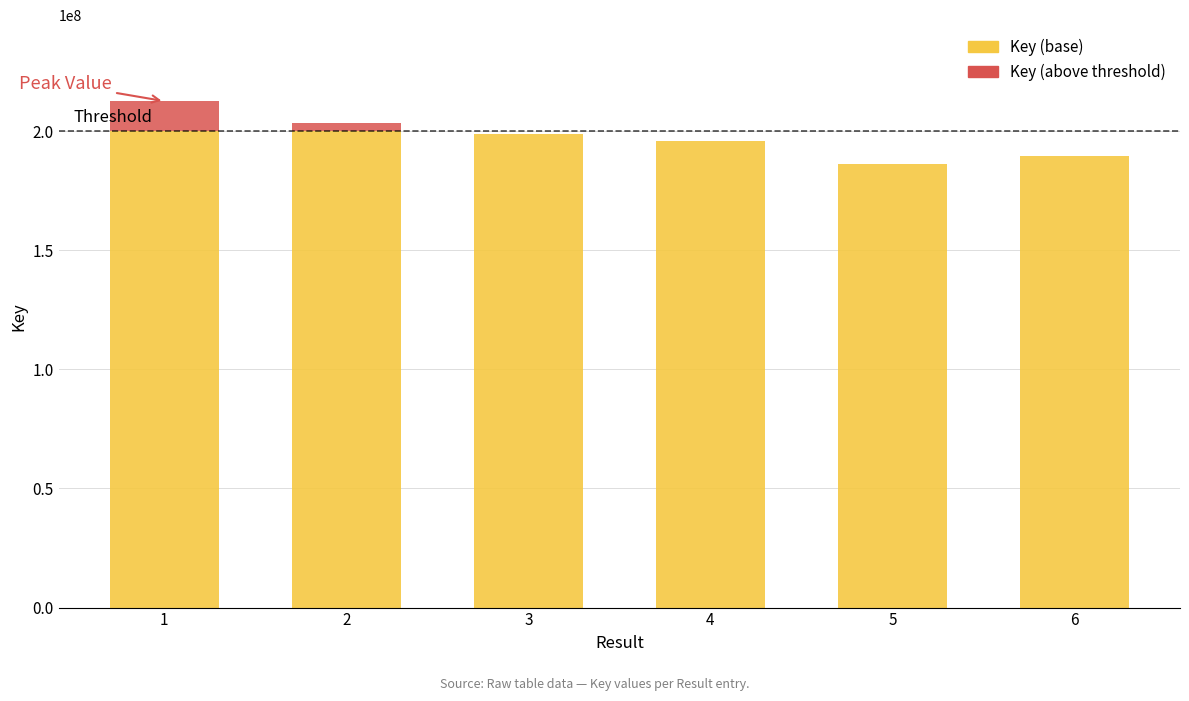

What are all the series names shown in the legend?

Key (base), Key (above threshold)